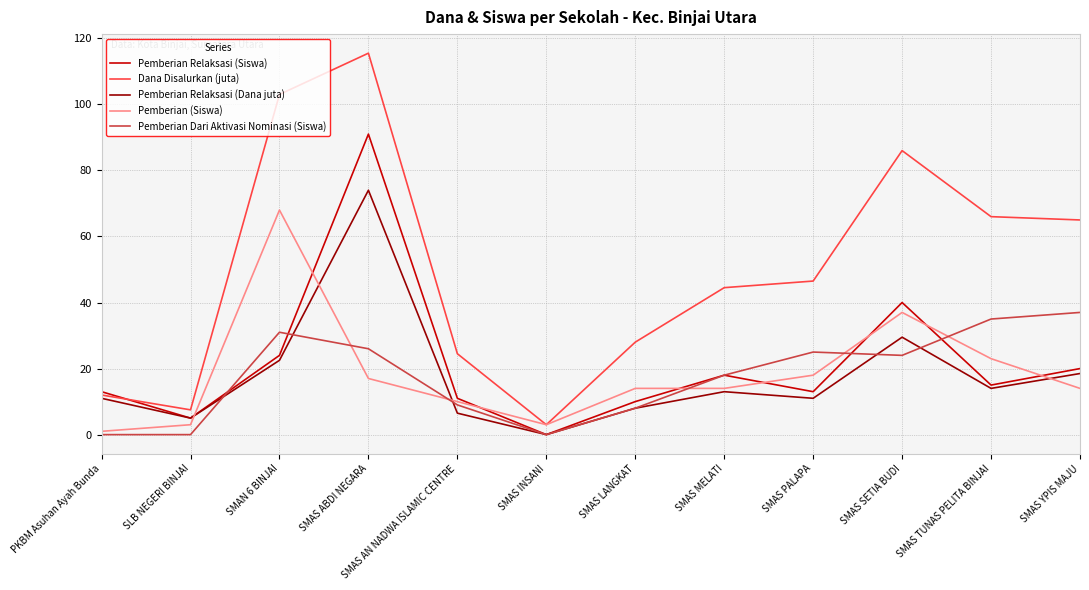

Which series has the largest range (max minus min)?

Dana Disalurkan (juta)